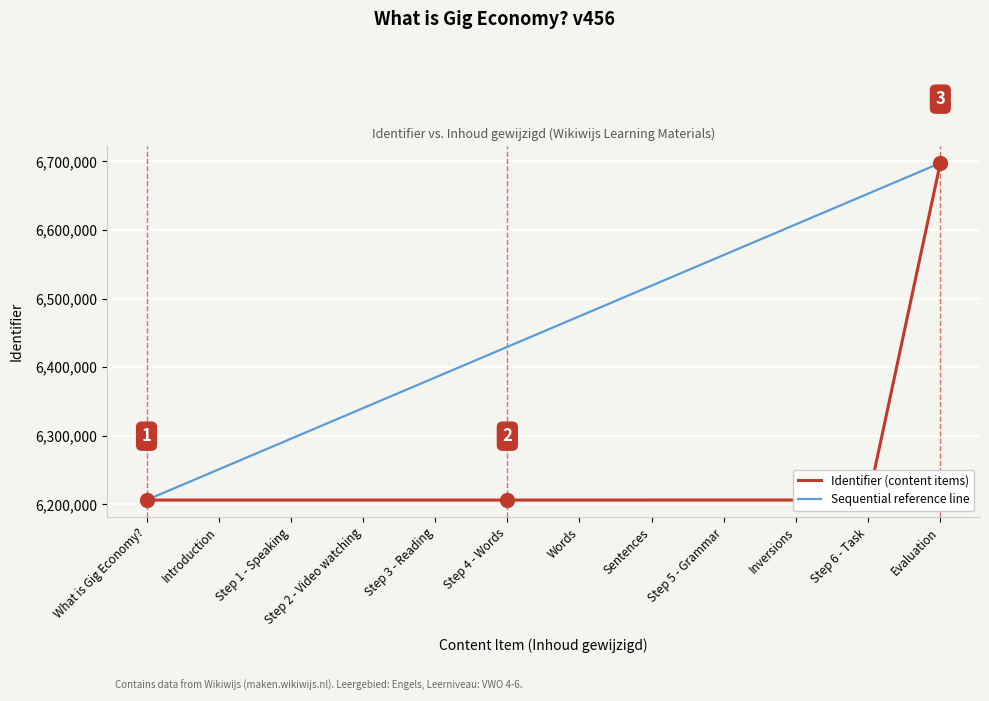

At which category is the sum across all series the highest?

Evaluation